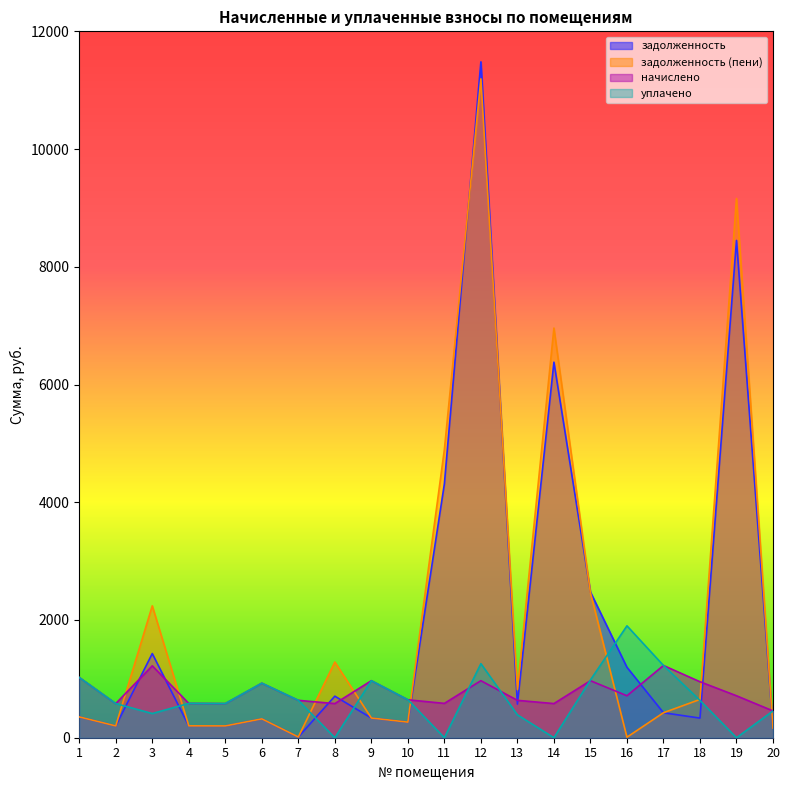

At how many categories does at least one series exceed 10567?

1